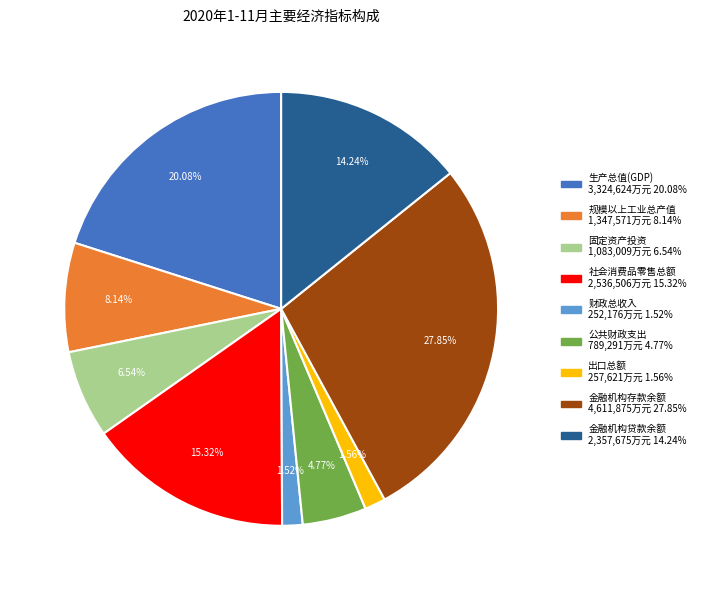

To the nearest percent, what is the difference between the largest and smallest slice percentages?

26%